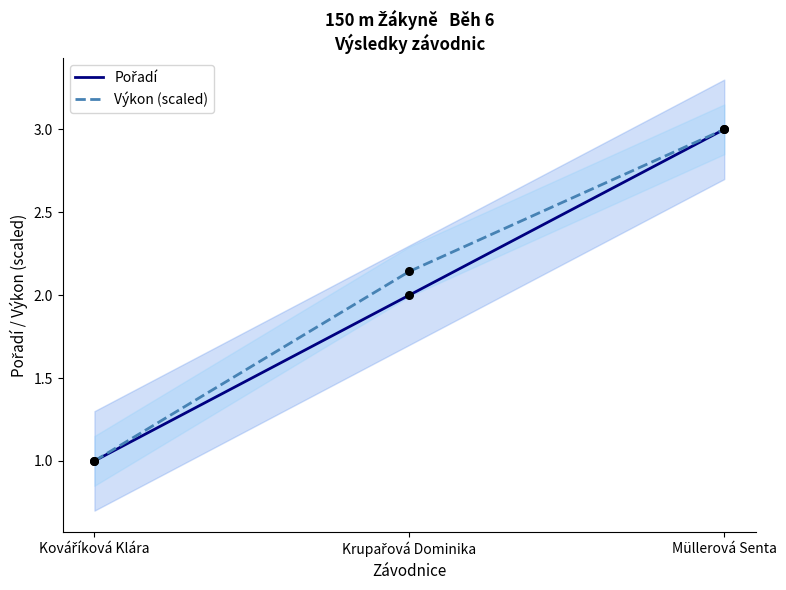

At how many categories does at least one series exceed 1?

2